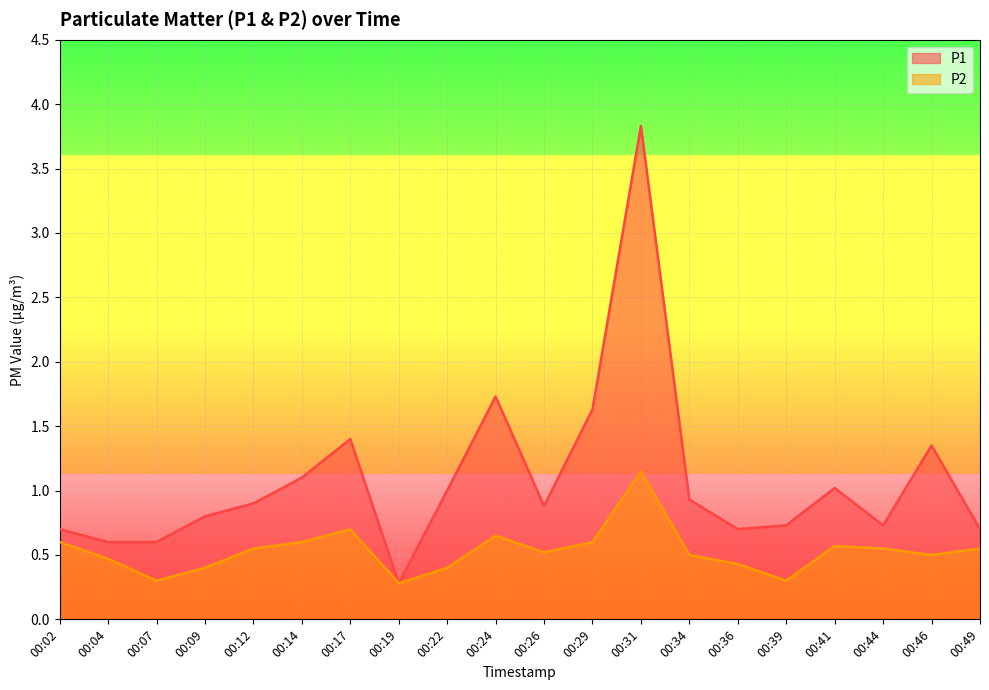

Reading right to left, transcribe all the data shown in this chart.

P1: 0.7	1.4	0.7	1.0	0.7	0.7	0.9	3.8	1.6	0.9	1.7	1.0	0.3	1.4	1.1	0.9	0.8	0.6	0.6	0.7
P2: 0.6	0.5	0.6	0.6	0.3	0.4	0.5	1.1	0.6	0.5	0.7	0.4	0.3	0.7	0.6	0.6	0.4	0.3	0.5	0.6